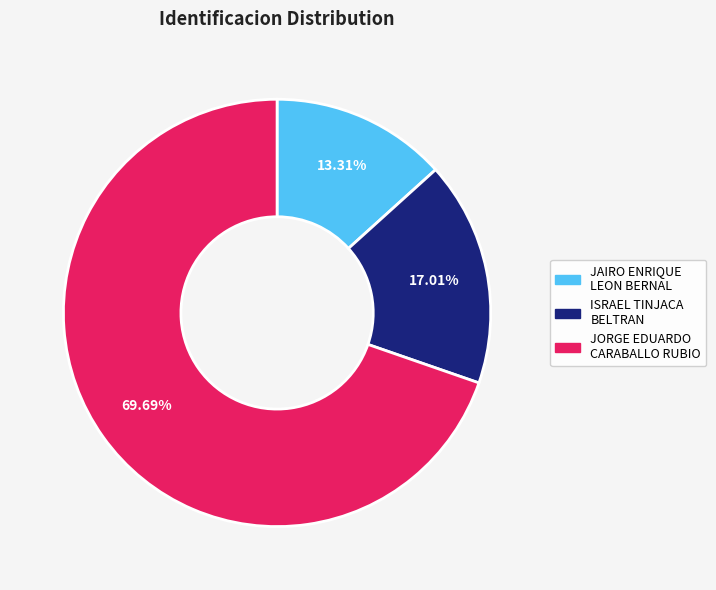

Is it true that JAIRO ENRIQUE LEON BERNAL is 13% of the pie?

True